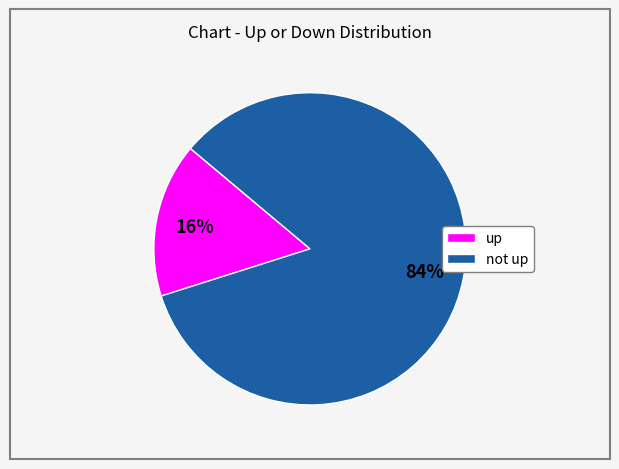

To the nearest percent, what is the average slice percentage?

50%